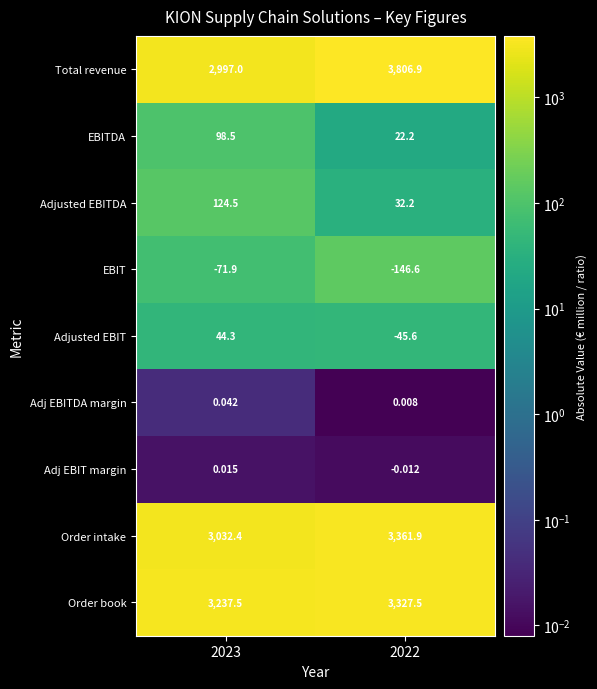

Which series has the widest spread of values?

Total revenue